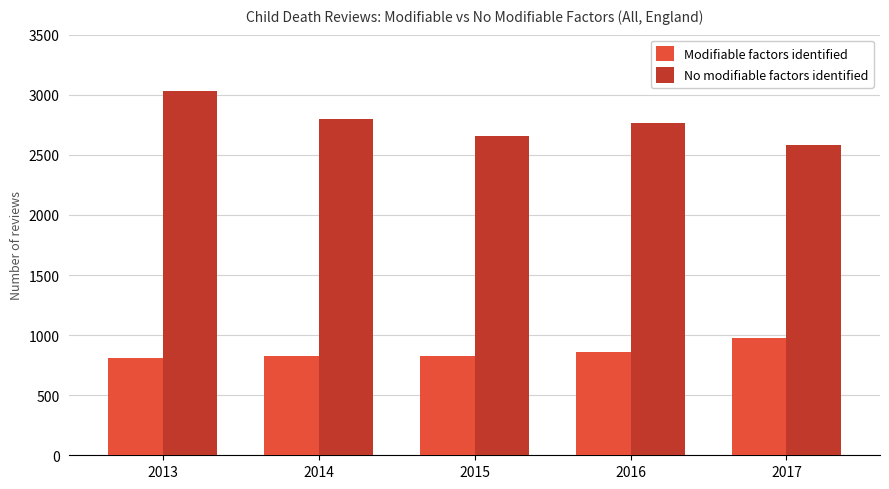

How many groups of bars are there?

5